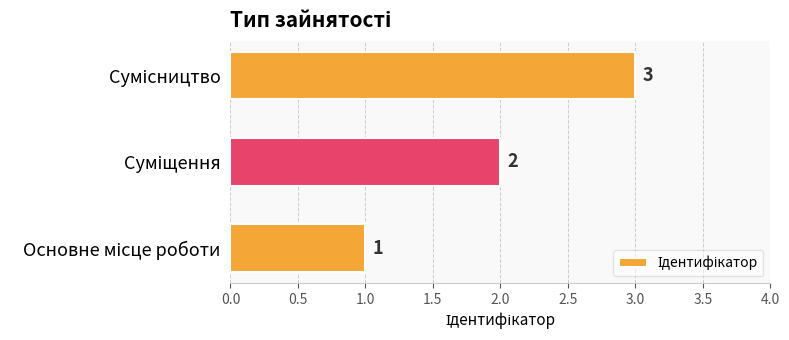

How many values are between 1 and 3?

3